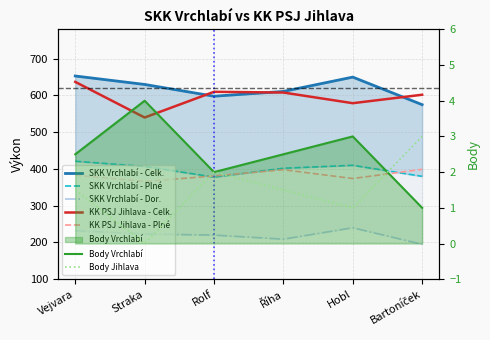

In SKK Vrchlabí - Celk., how many points are higher than both neighbors (excluding endpoints)?

1